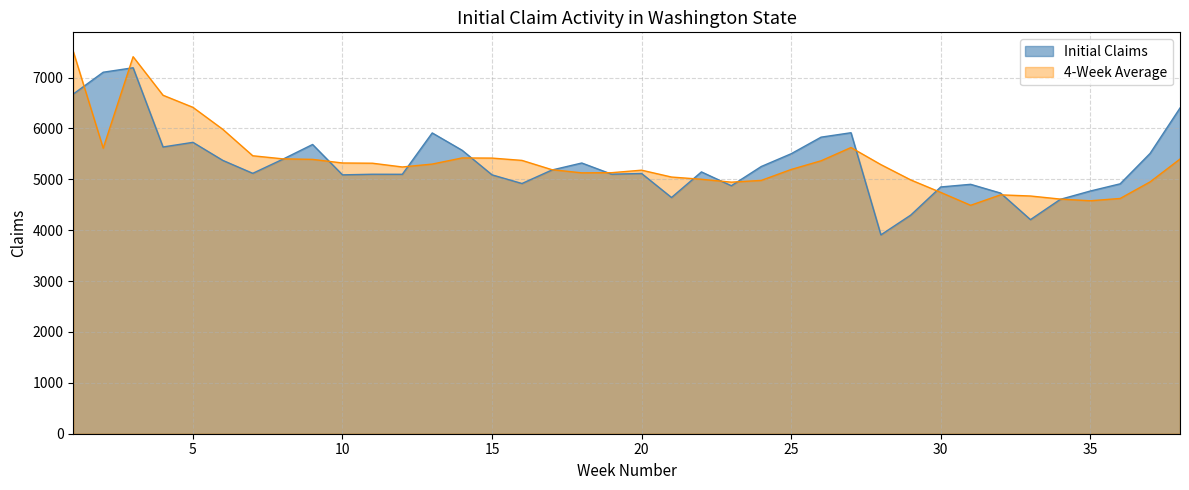

True or false: 4-Week Average has more than 2 points higher than both neighbors.

True